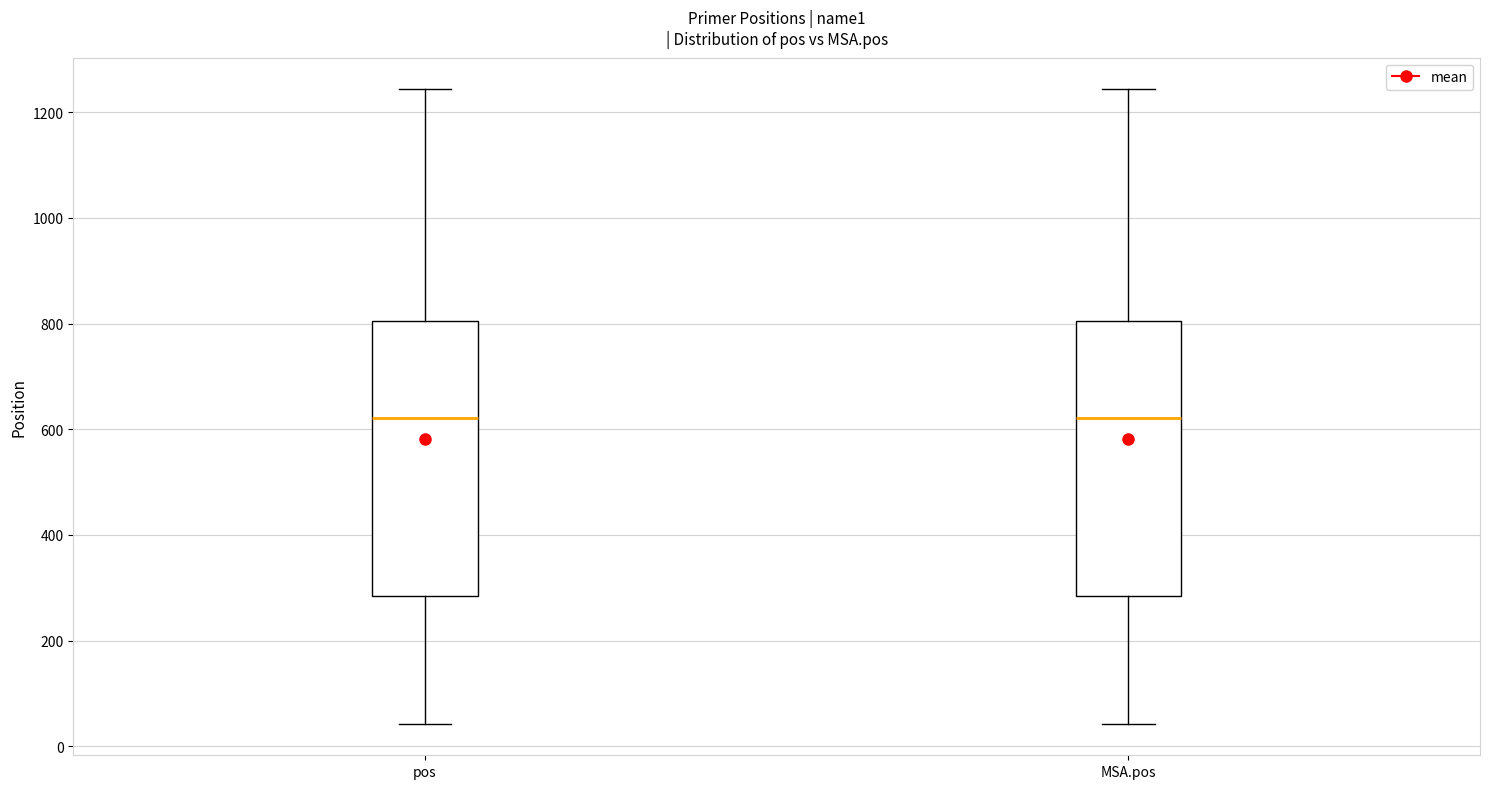

Reading left to right, transcribe this box plot: for each box, give where its median line is, the range the box spans, and where its two whiskers end, as read against the y-axis. The values are not printed on the chart, so give them approximately, as read against the axis.

pos: median 620, box 280 to 800, whiskers 40 to 1240
MSA.pos: median 620, box 280 to 800, whiskers 40 to 1240